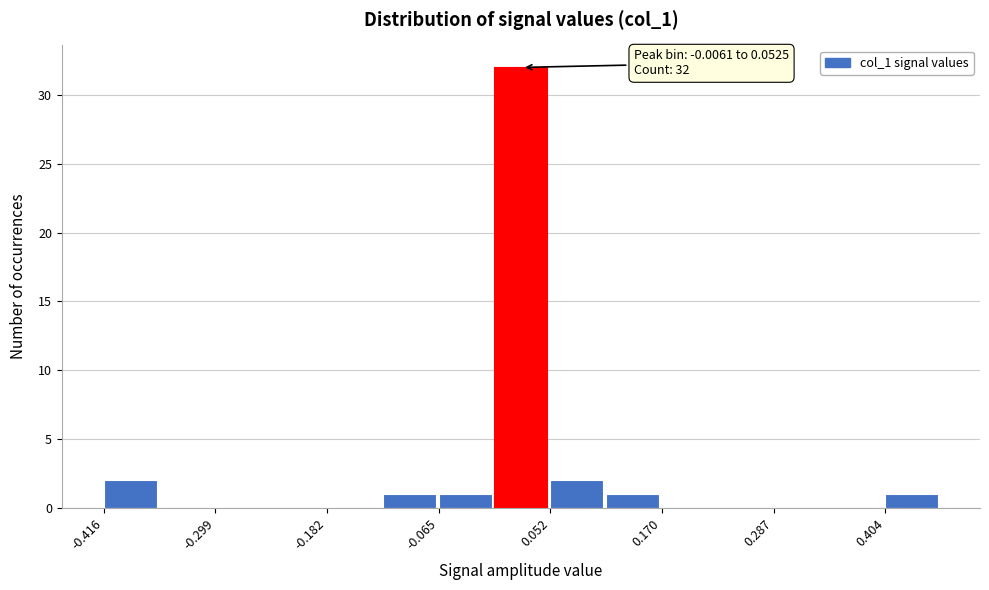

Around what value on the x-axis is the tallest bar? Give the approximate position of its centre, as read against the axis.

0.02